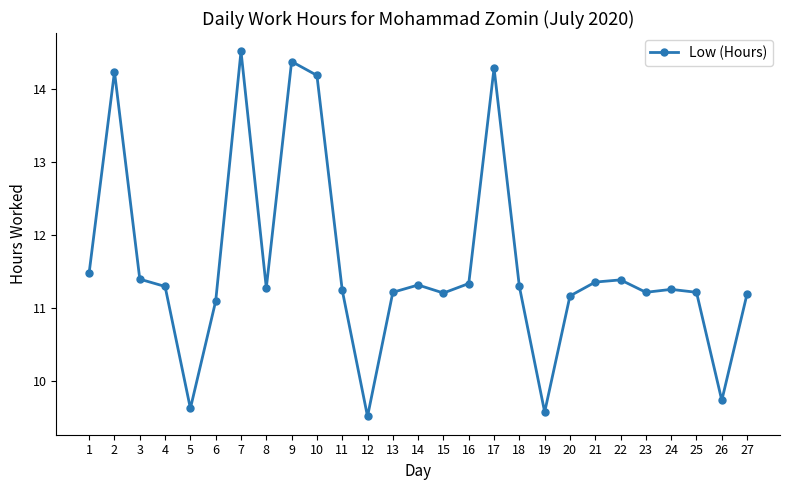

Does the chart display data point markers on the line(s)?

Yes